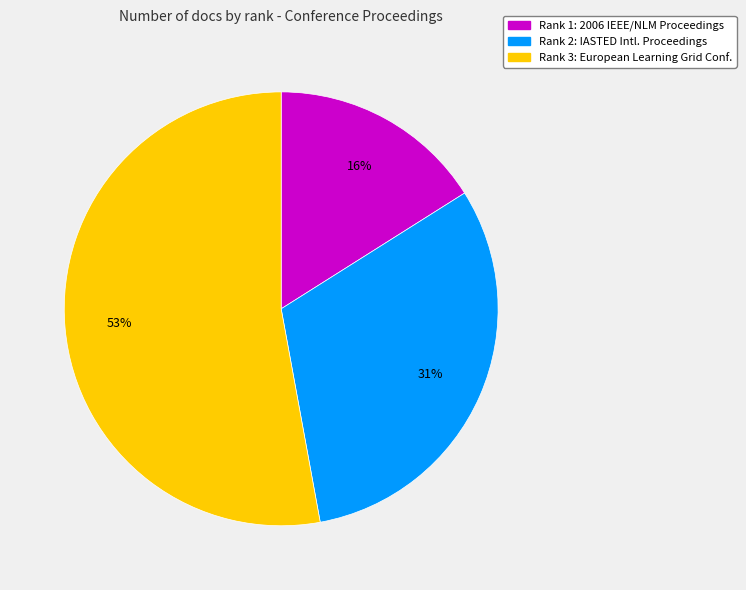

Do Rank 1 and Rank 3 together represent more than half of the pie?

Yes